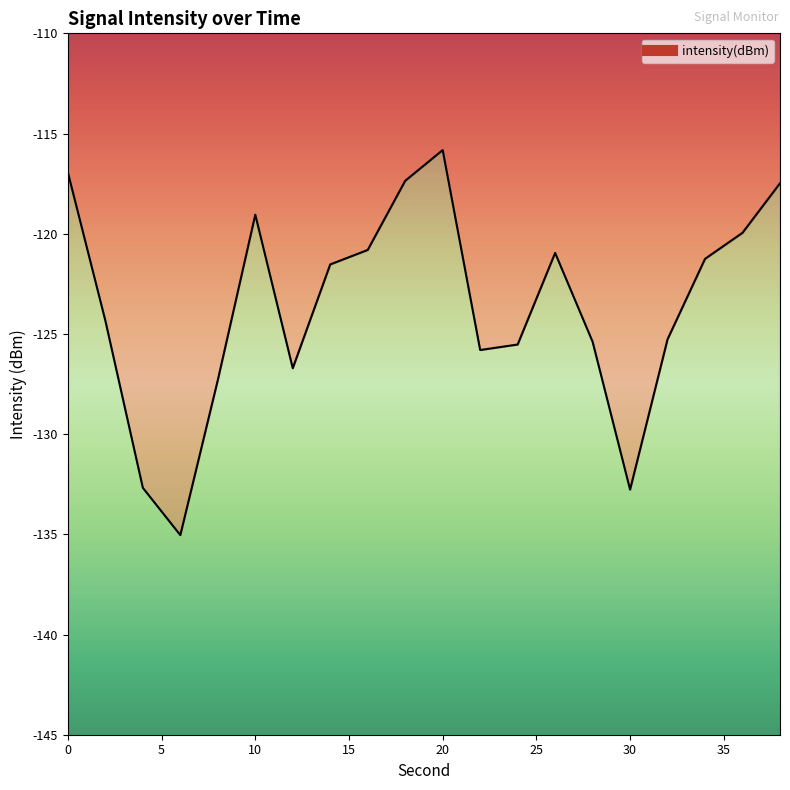

Reading right to left, transcribe all the data shown in this chart.

-117.5	-120.0	-121.3	-125.3	-132.8	-125.4	-121.0	-125.5	-125.8	-115.8	-117.4	-120.8	-121.5	-126.7	-119.1	-127.3	-135.0	-132.7	-124.3	-116.9